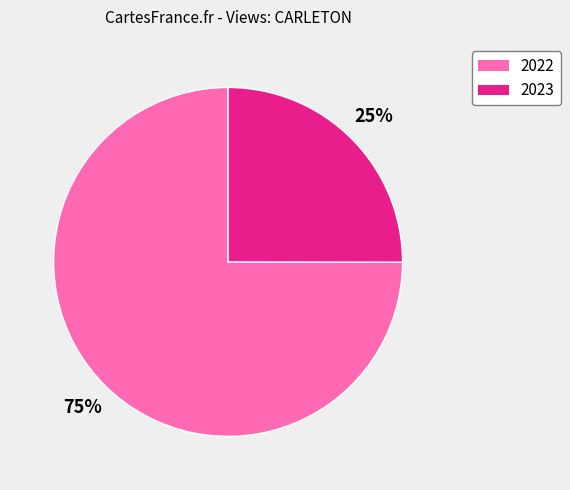

To the nearest percent, what is the difference between the largest and smallest slice percentages?

50%